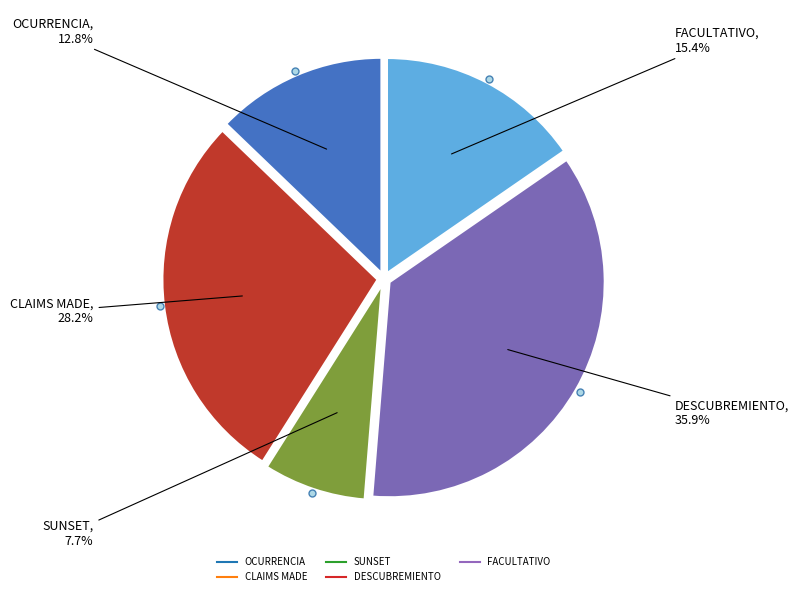

How much of the chart is everything except FACULTATIVO?

84.6%